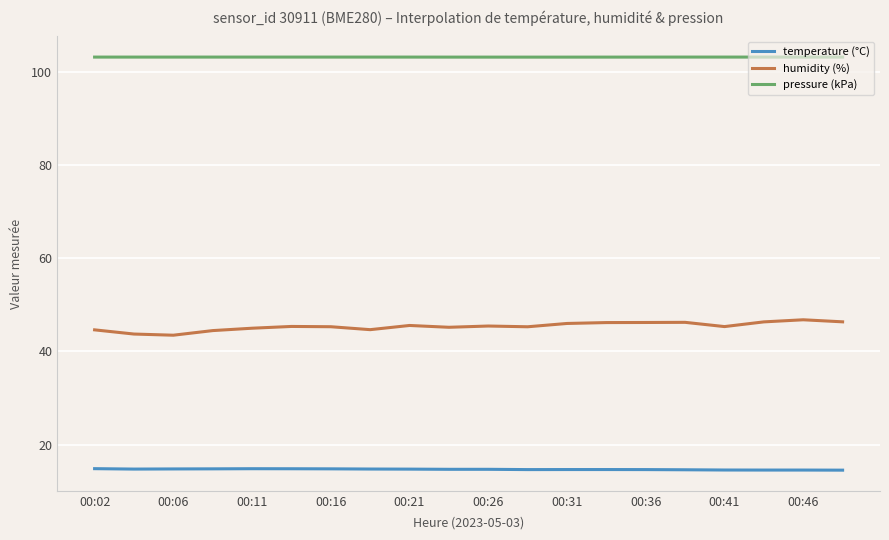

Count the temperature (°C) values in the range 14 to 15.

20